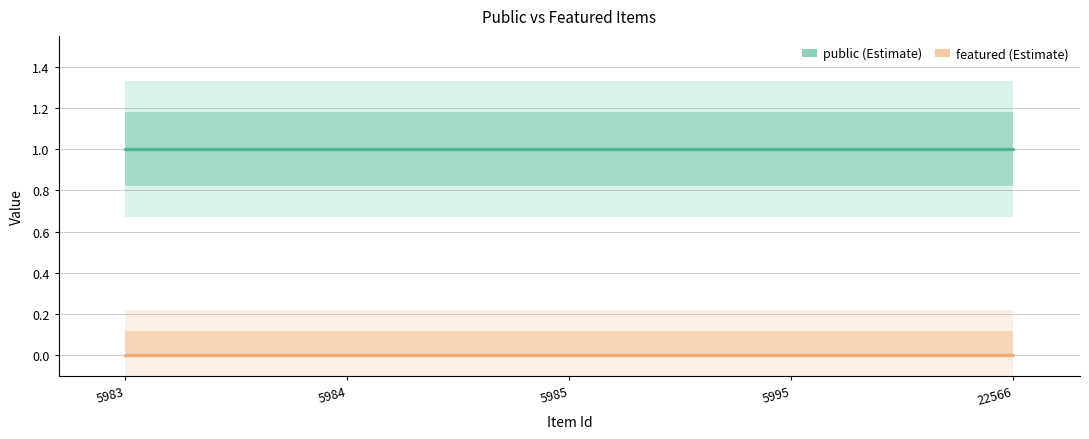

At which label is featured closest to 0?

5983